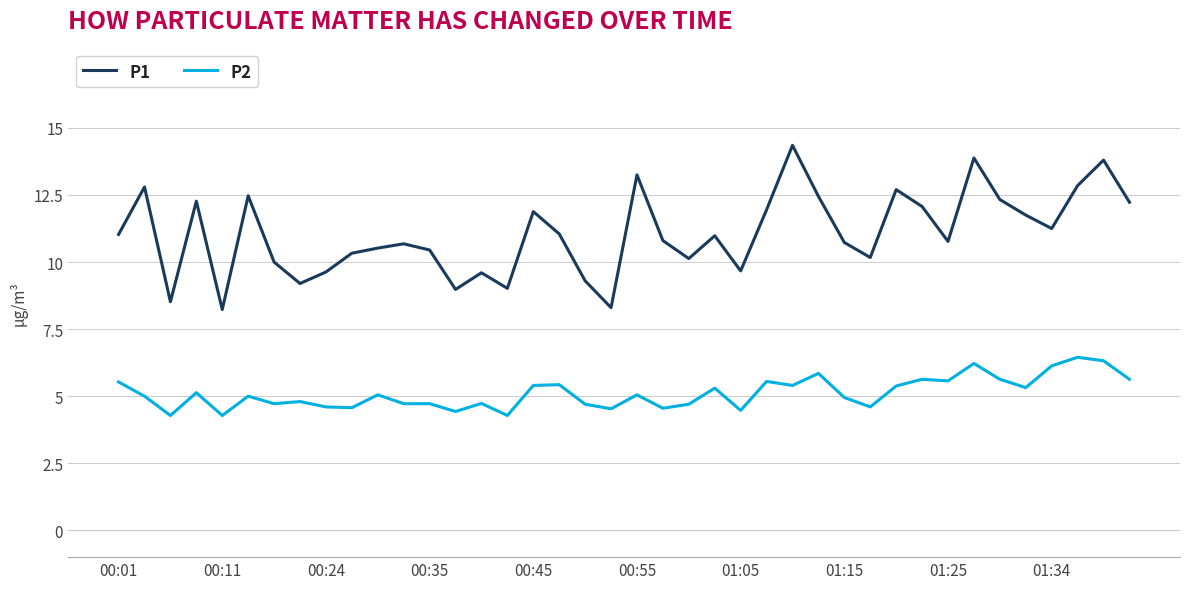

List the series in order of their peak value, highest first.

P1, P2